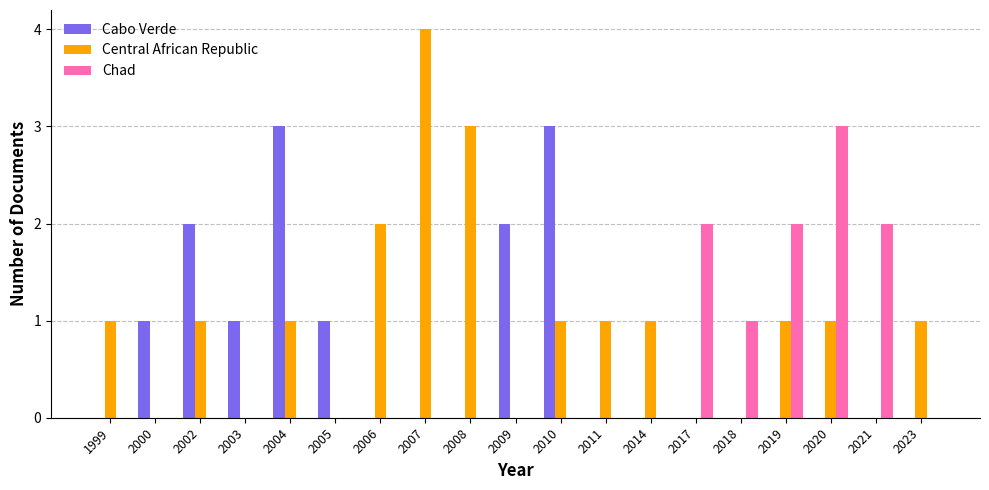

Which category has the highest value in the Central African Republic series?

2007